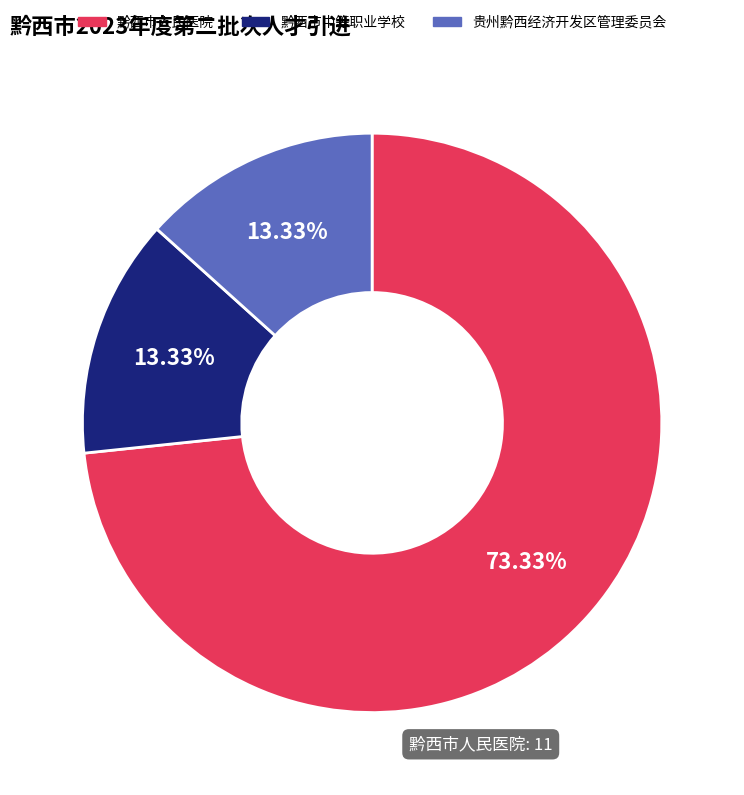

Which category has the biggest portion of the pie?

黔西市人民医院